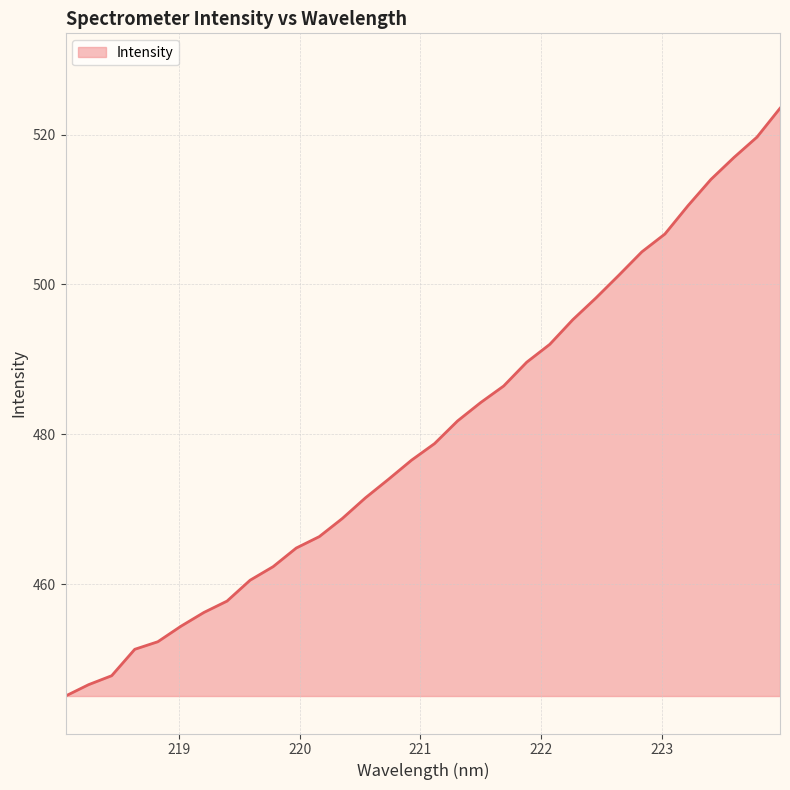

What is the sum of all values?

15359.4